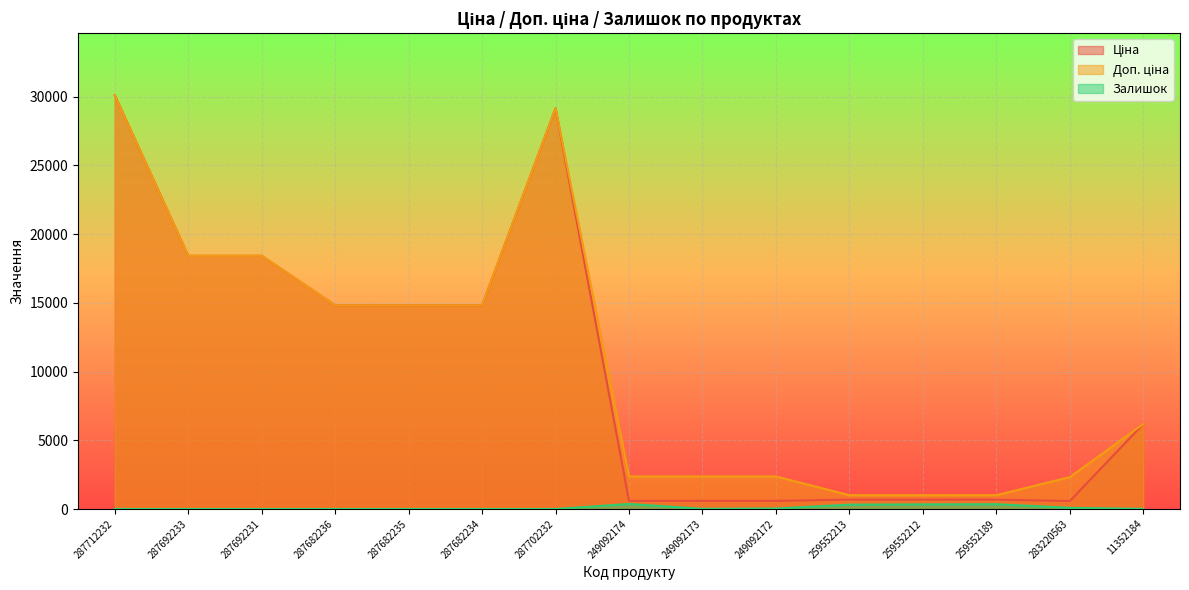

At how many categories does at least one series exceed 7545?

7